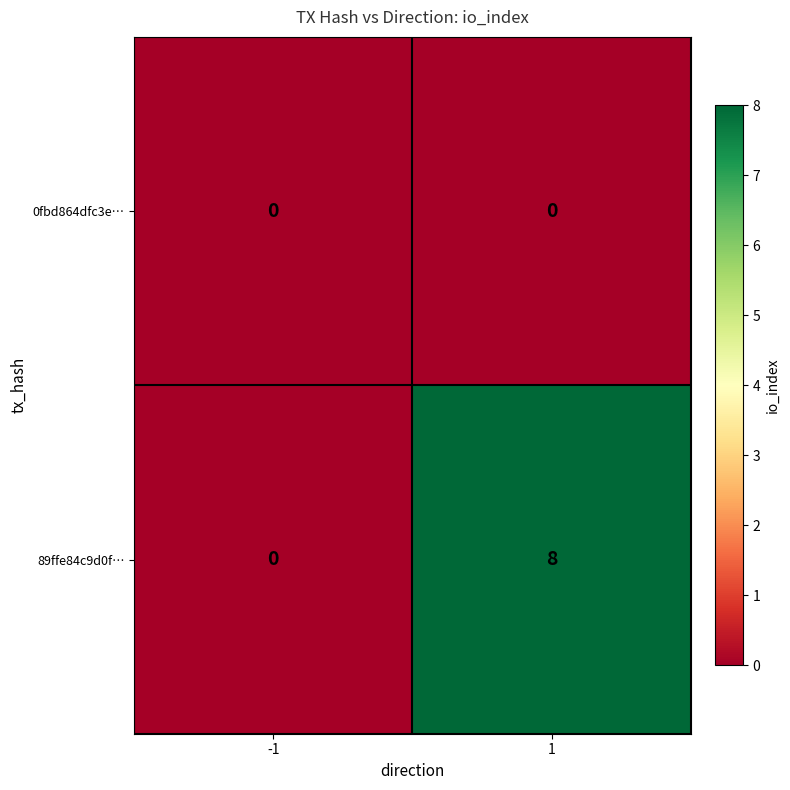

List the series in order of their overall mean, highest first.

89ffe84c9d0f…, 0fbd864dfc3e…